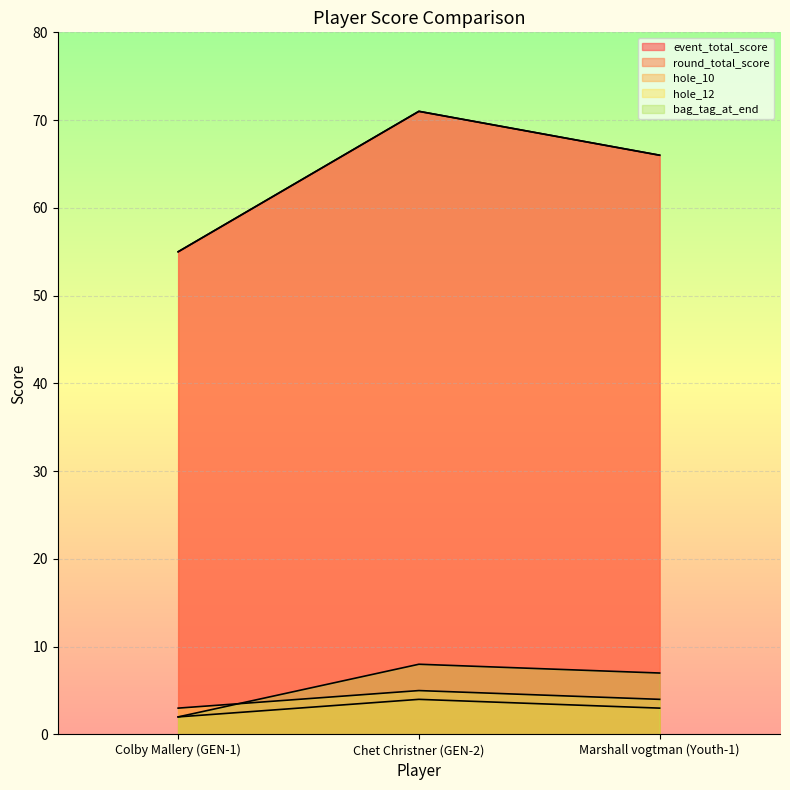

Reading right to left, list all the values displayed in this chart.

event_total_score: Marshall vogtman (Youth-1)=66	Chet Christner (GEN-2)=71	Colby Mallery (GEN-1)=55
round_total_score: Marshall vogtman (Youth-1)=66	Chet Christner (GEN-2)=71	Colby Mallery (GEN-1)=55
hole_10: Marshall vogtman (Youth-1)=3	Chet Christner (GEN-2)=4	Colby Mallery (GEN-1)=2
hole_12: Marshall vogtman (Youth-1)=4	Chet Christner (GEN-2)=5	Colby Mallery (GEN-1)=3
bag_tag_at_end: Marshall vogtman (Youth-1)=7	Chet Christner (GEN-2)=8	Colby Mallery (GEN-1)=2